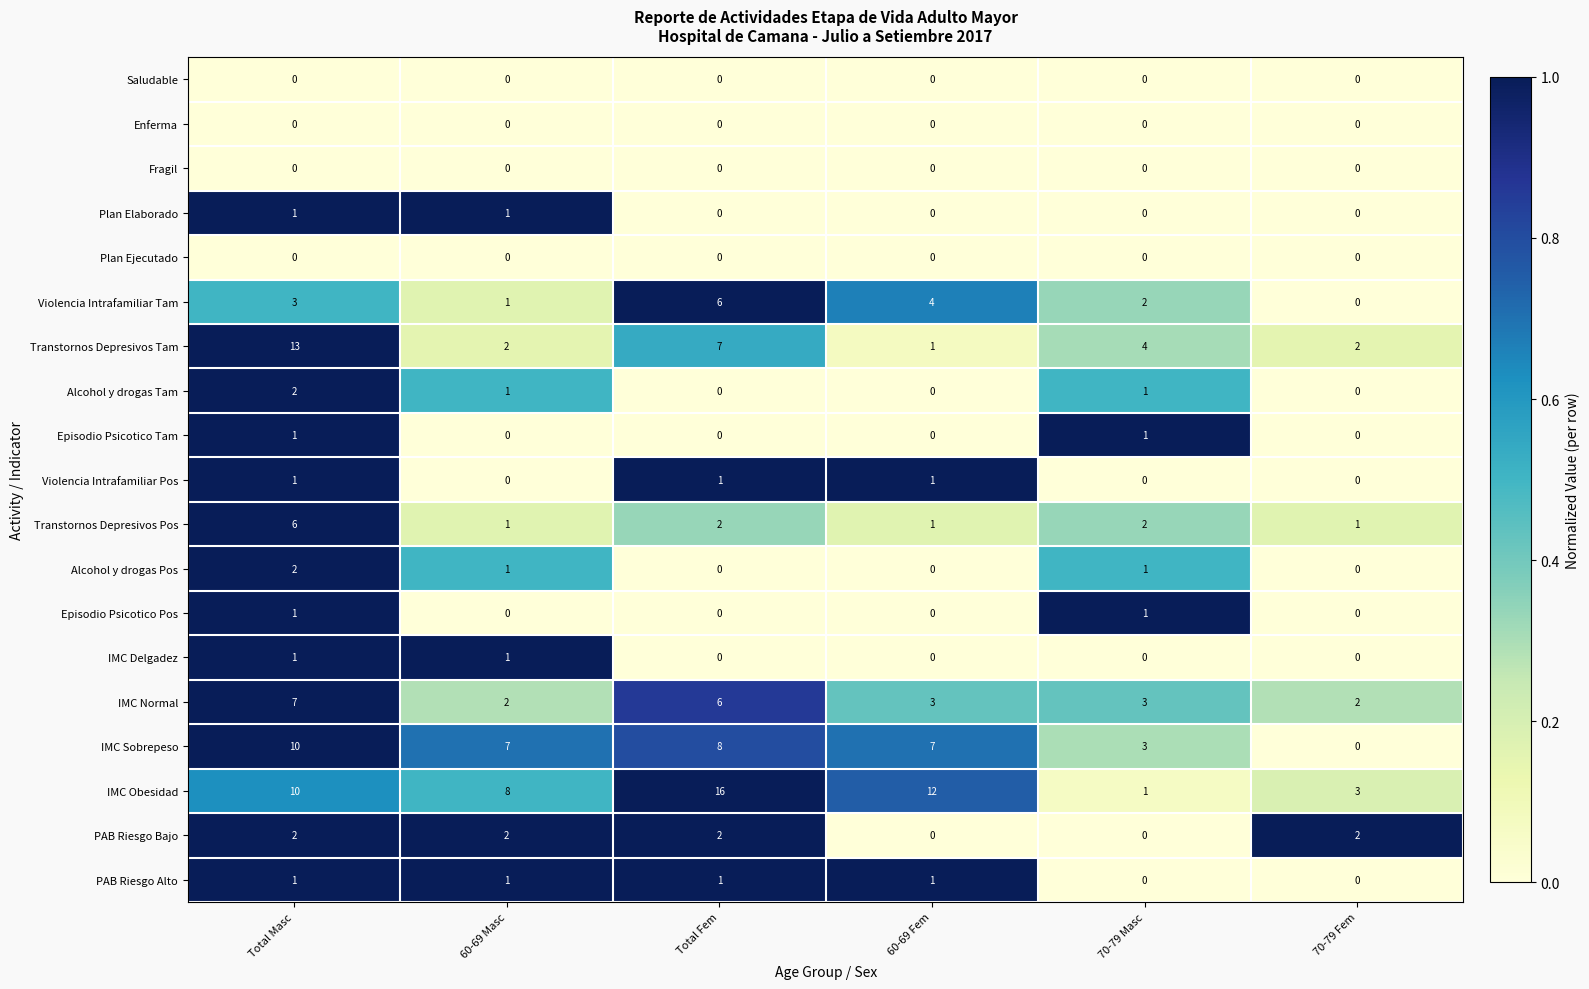

At which category is the sum across all series the highest?

Total Masc